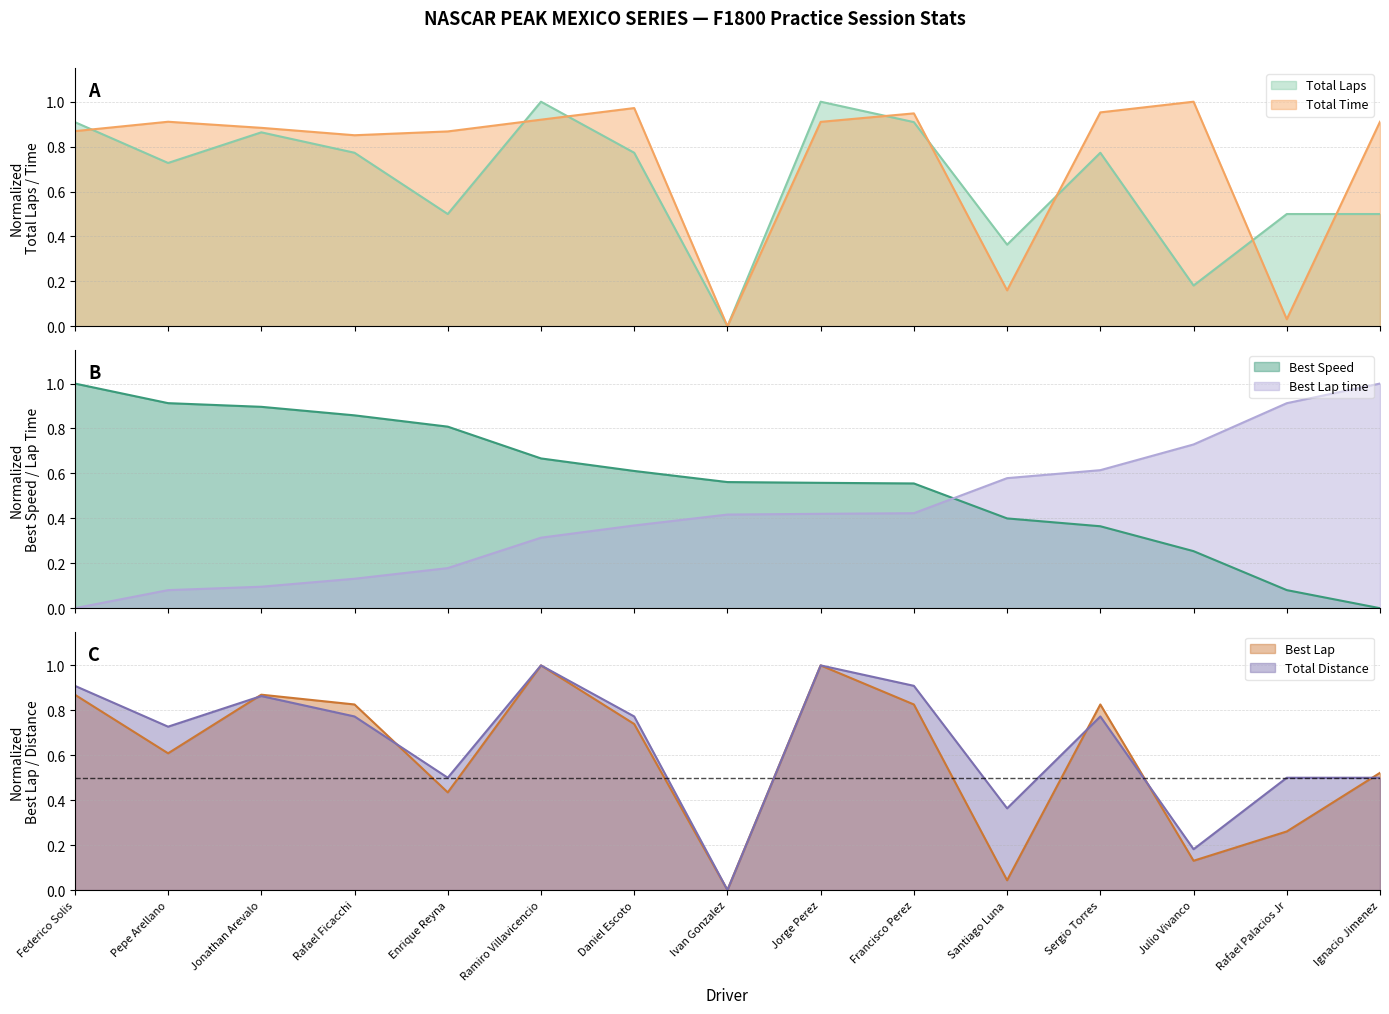

Reading right to left, transcribe all the data shown in this chart.

Total Laps: 0.5	0.5	0.2	0.8	0.4	0.9	1.0	0.0	0.8	1.0	0.5	0.8	0.9	0.7	0.9
Total Time: 0.9	0.0	1.0	1.0	0.2	0.9	0.9	0.0	1.0	0.9	0.9	0.9	0.9	0.9	0.9
Best Lap time: 1.0	0.9	0.7	0.6	0.6	0.4	0.4	0.4	0.4	0.3	0.2	0.1	0.1	0.1	0.0
Best Speed: 0.0	0.1	0.3	0.4	0.4	0.6	0.6	0.6	0.6	0.7	0.8	0.9	0.9	0.9	1.0
Best Lap: 0.5	0.3	0.1	0.8	0.0	0.8	1.0	0.0	0.7	1.0	0.4	0.8	0.9	0.6	0.9
Total Distance: 0.5	0.5	0.2	0.8	0.4	0.9	1.0	0.0	0.8	1.0	0.5	0.8	0.9	0.7	0.9